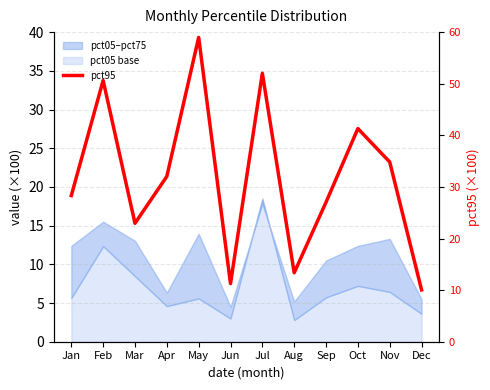

Approximately how many times larger is the value at Dec compared to Feb?

0.2